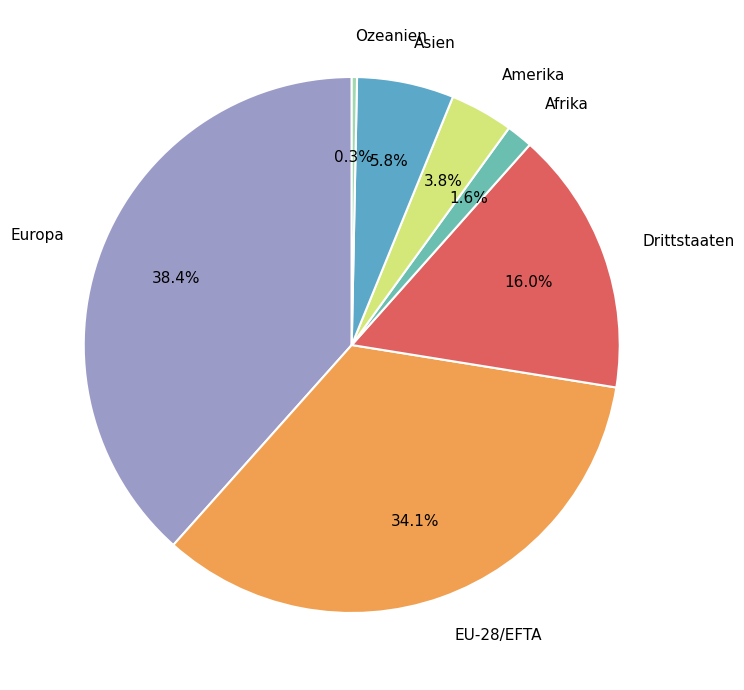

Is it true that Asien is 1% of the pie?

False